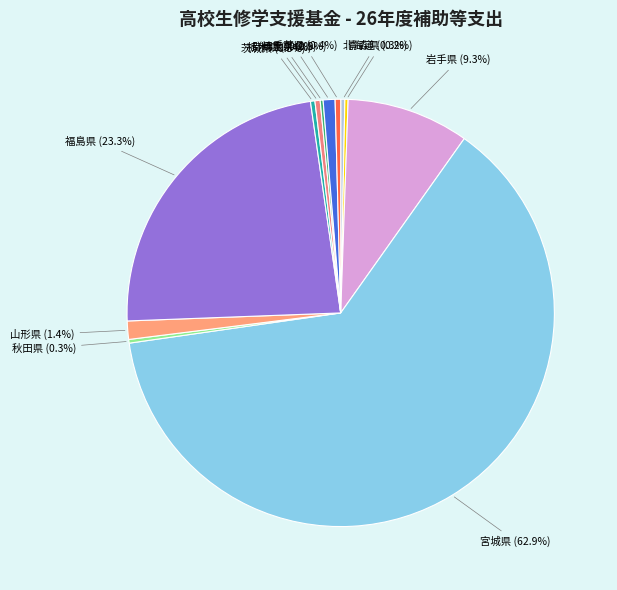

Rank the categories by value from lowest to highest.

群馬県, 青森県, 秋田県, 北海道, 茨城県, 栃木県, 千葉県, 埼玉県, 山形県, 岩手県, 福島県, 宮城県